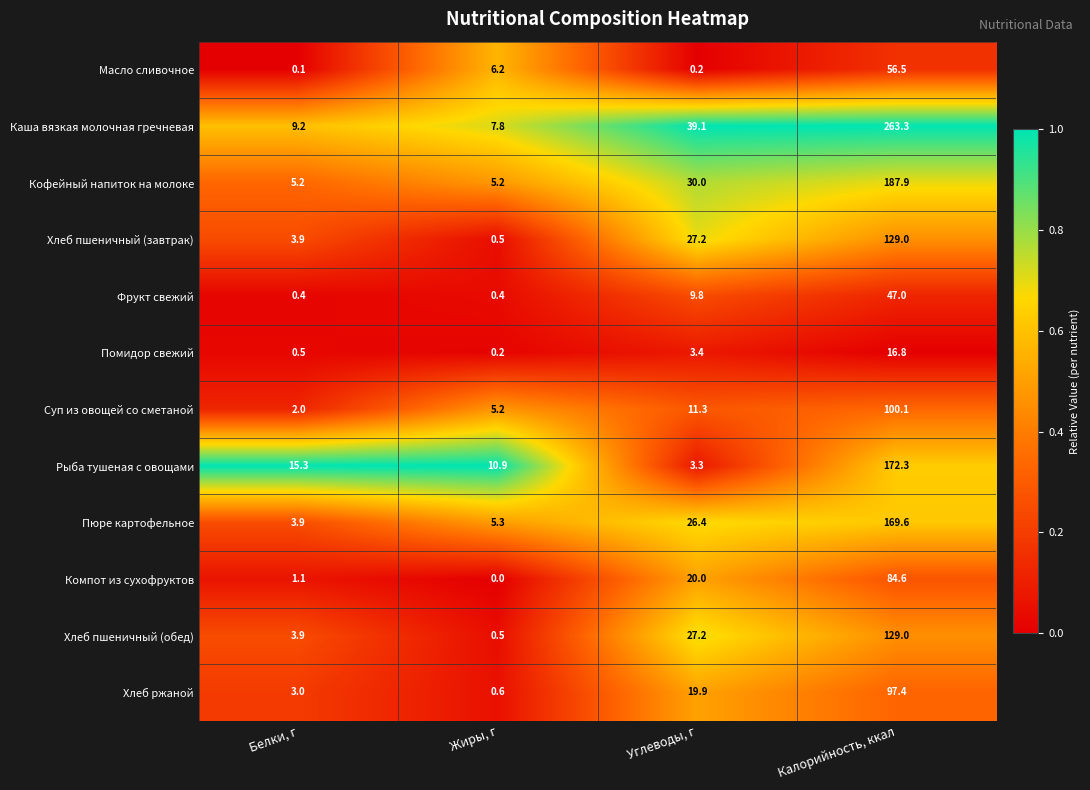

Which label corresponds to the smallest value in the chart?

Жиры, г